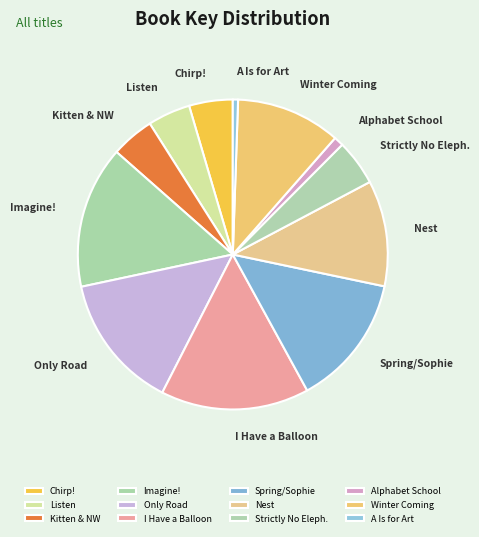

How many slices are in this pie chart?

12